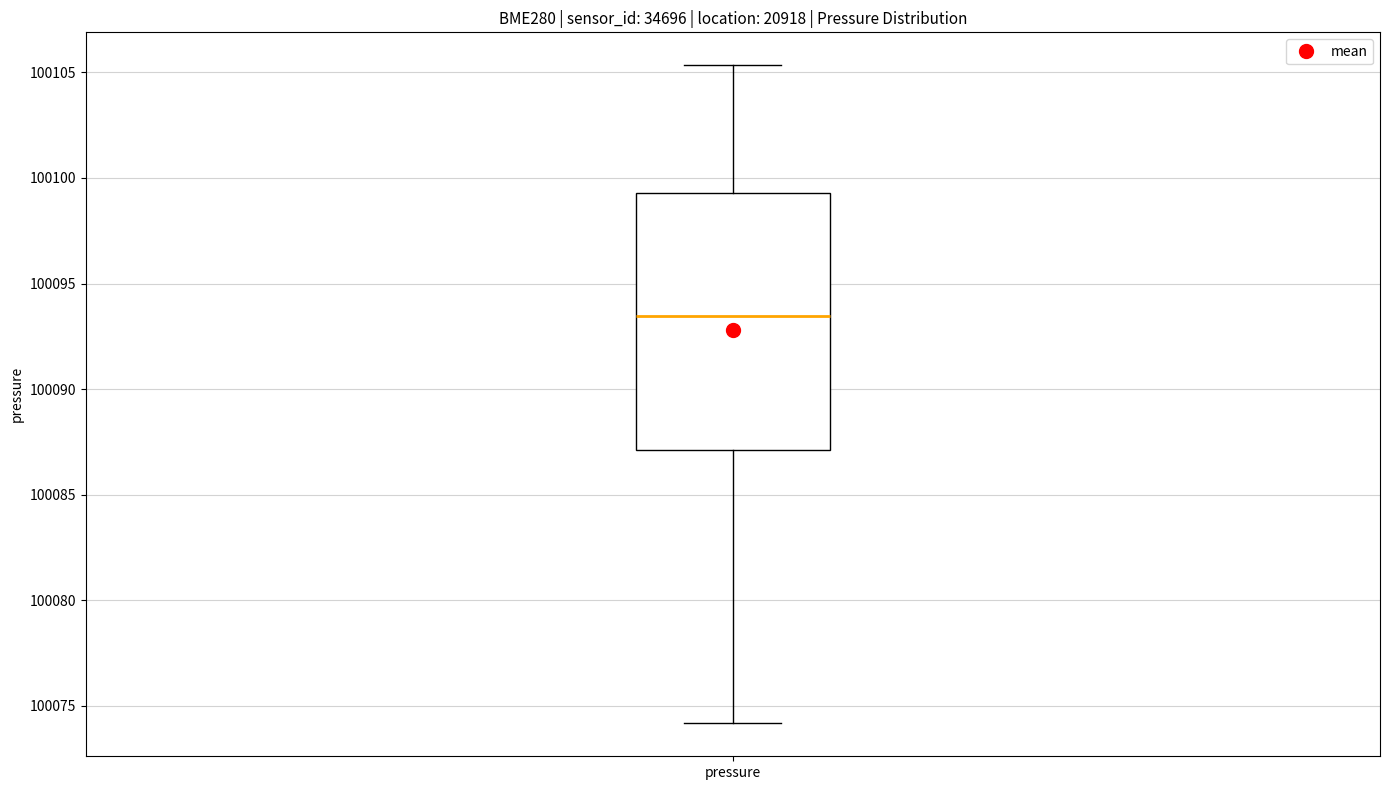

Read this box plot against the y-axis: the position of the median line, the range covered by the box, and the ends of both whiskers. The values are not printed on the chart, so give them approximately, as read against the axis.

median 100093.5, box 100087.0 to 100099.5, whiskers 100074.0 to 100105.5